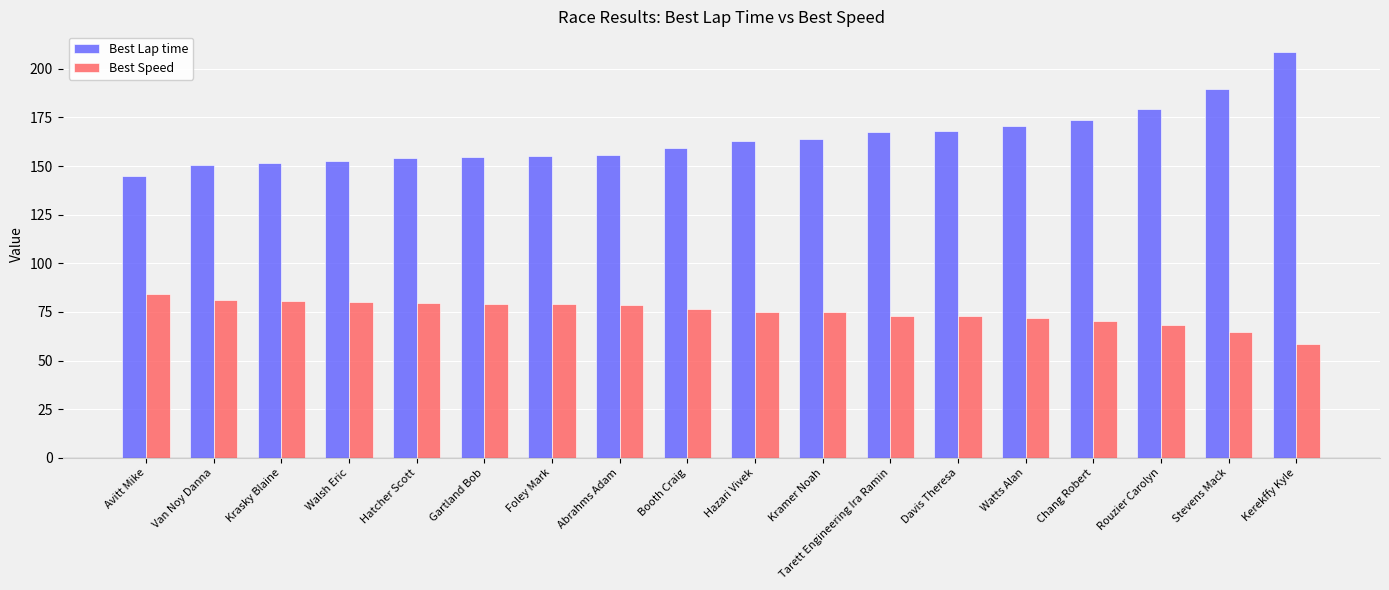

What is the label of the 14th bar from the right?

Hatcher Scott